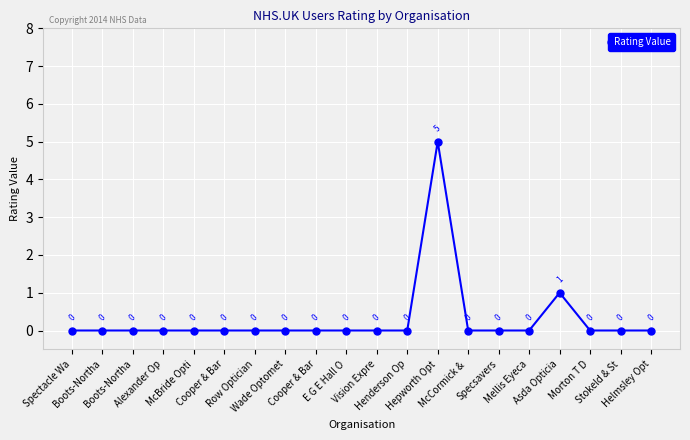

How many distinct data groups are displayed?

1